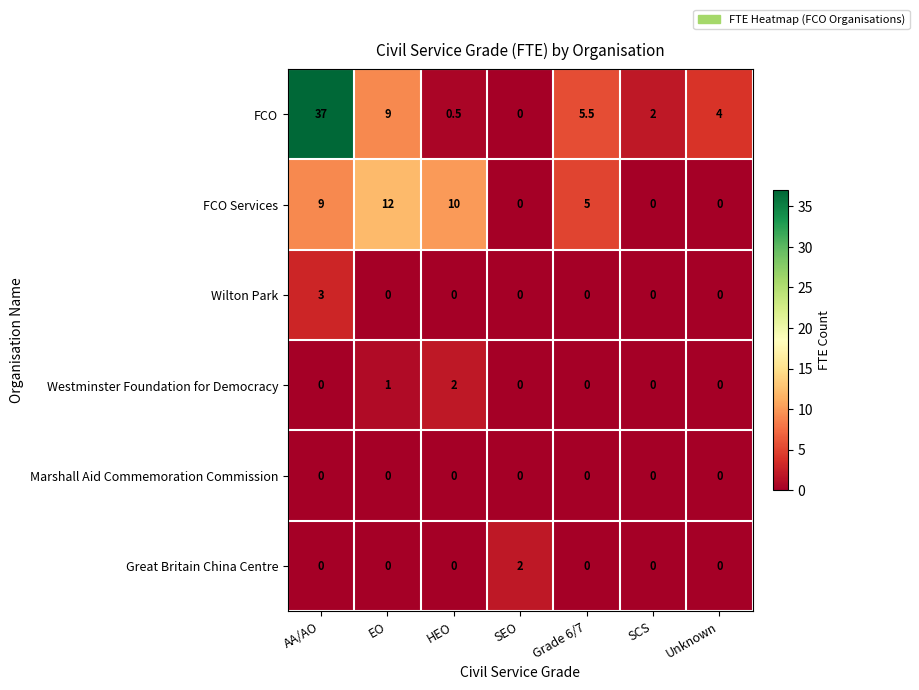

Count the Great Britain China Centre values in the range 0 to 1.

6